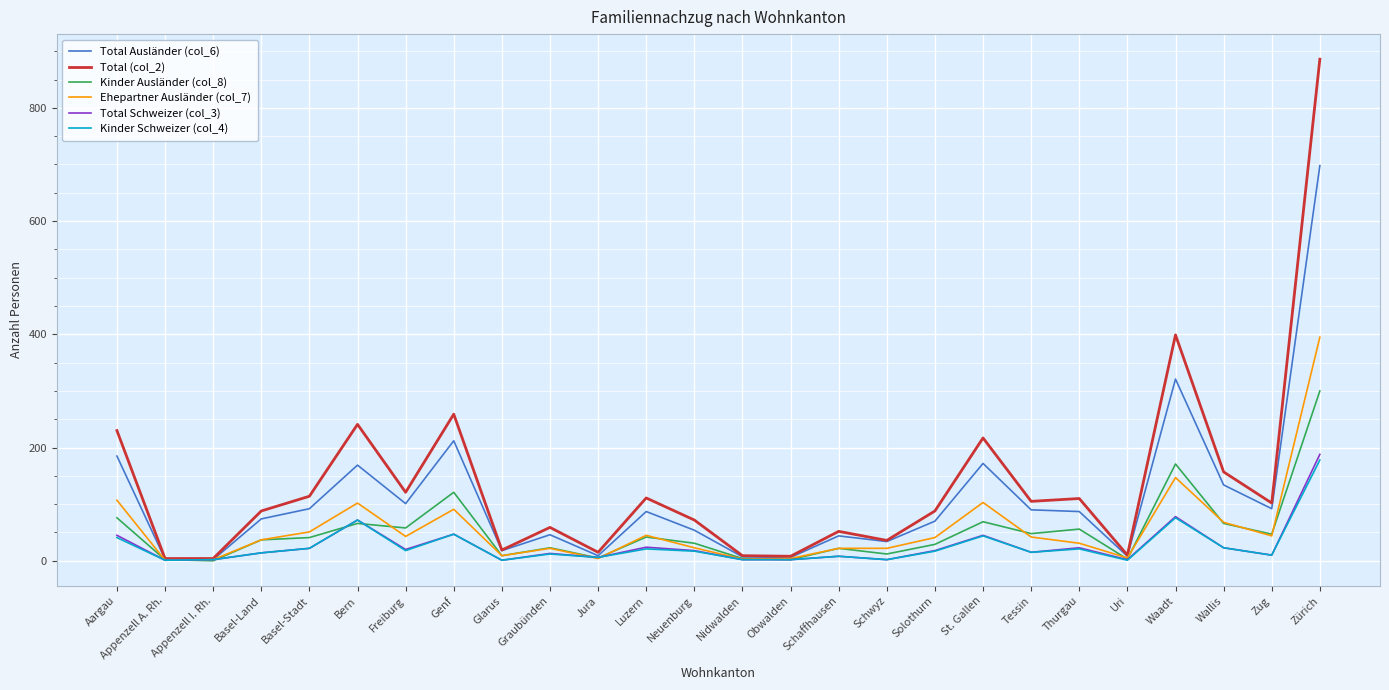

What is the maximum value shown in the chart?

886